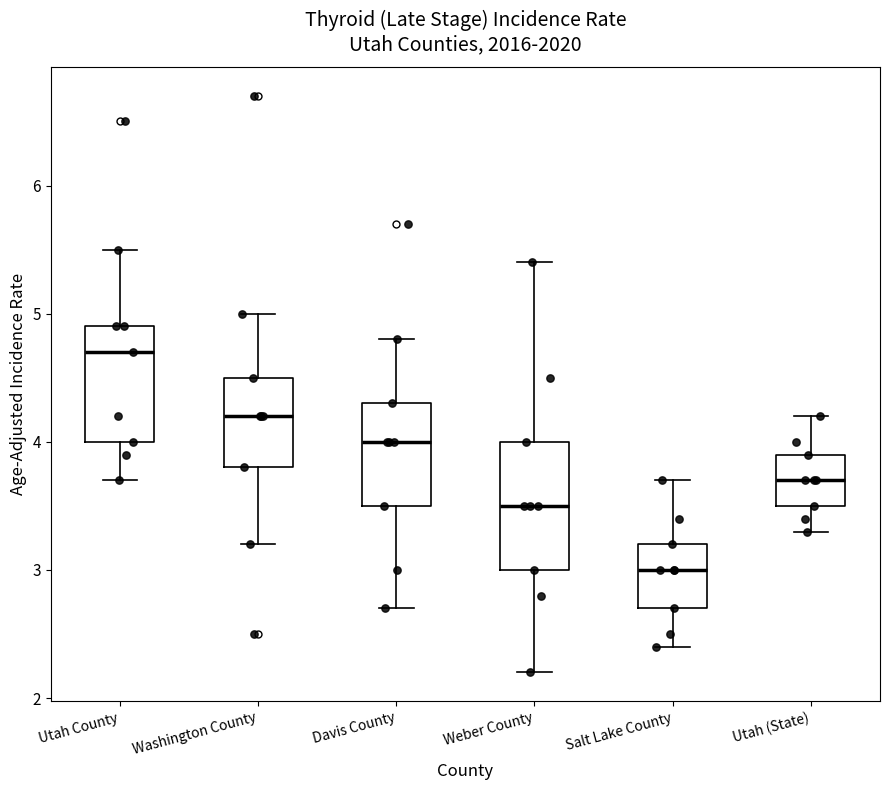

Where does the median line of the box for Davis County sit on the y-axis? The values are not printed on the chart, so give them approximately, as read against the axis.

4.0